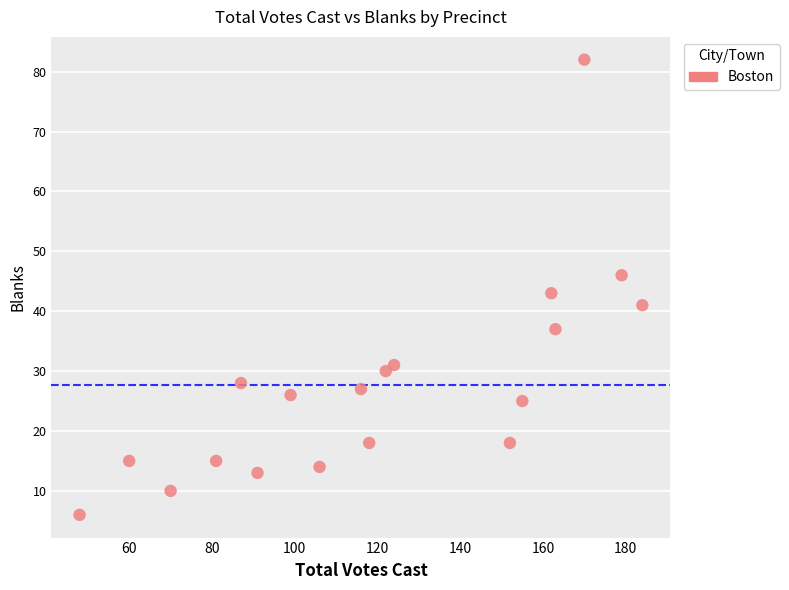

What Y value in the scatter plot is closest to 44?

43